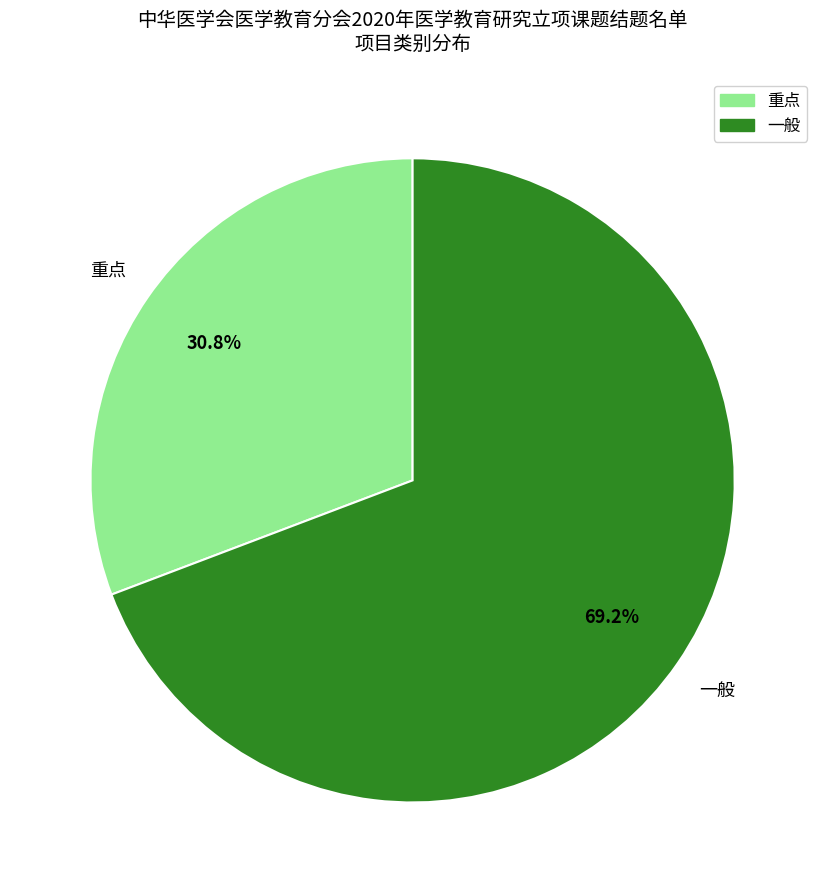

To the nearest percent, what portion does 重点 represent?

31%